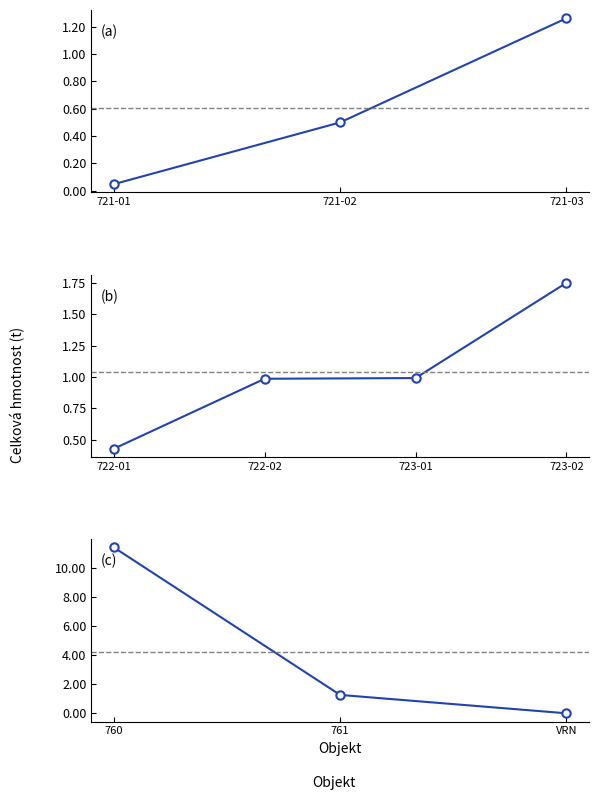

True or false: Celková hmotnost (t) and Náklady celkem (Kč) cross at least once.

False